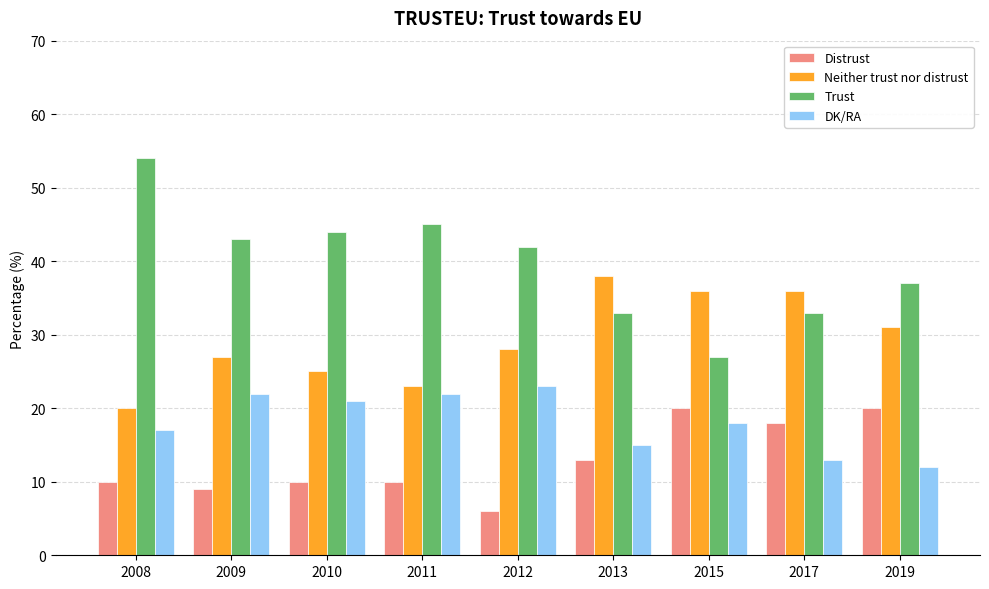

Is the value of Trust at 2017 greater than the value of DK/RA at 2019?

Yes